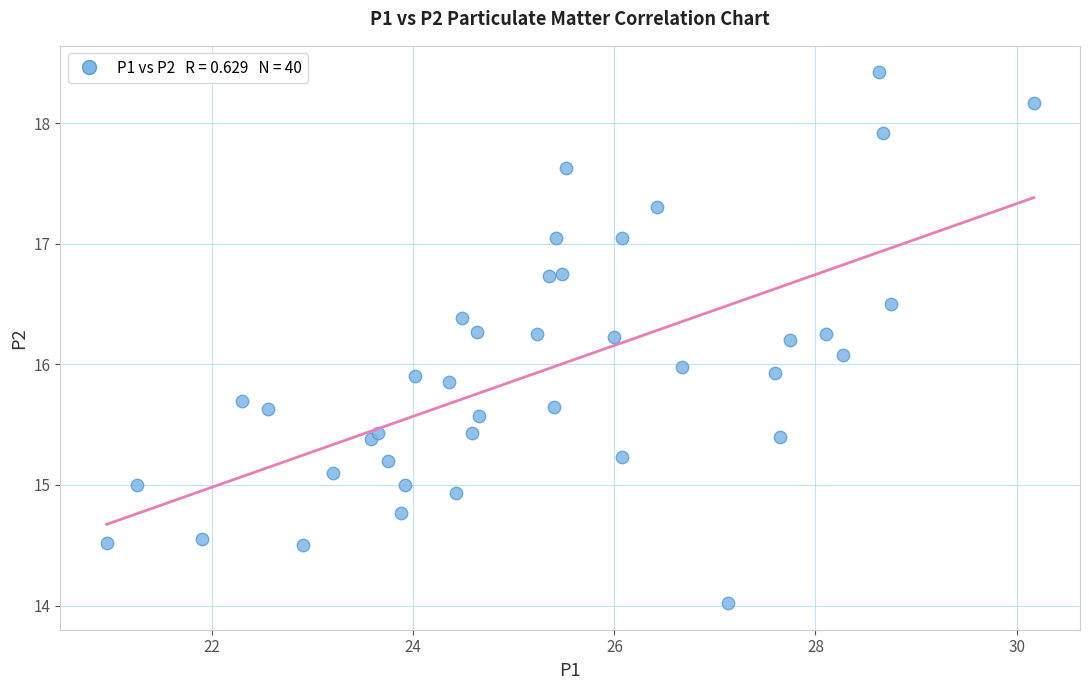

What is the range of X values (max minus min)?

9.2